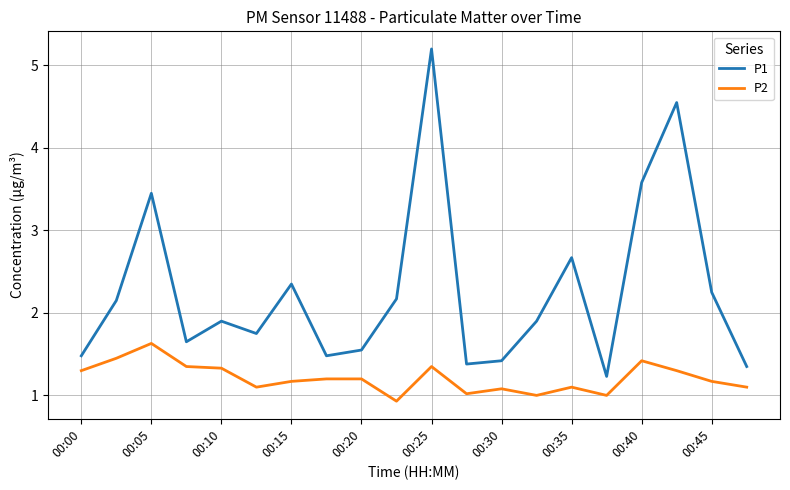

Which series has the widest spread of values?

P1